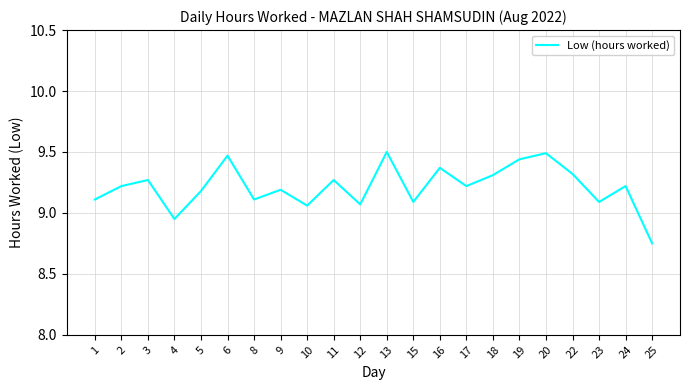

Which category has the lowest value across all series?

25